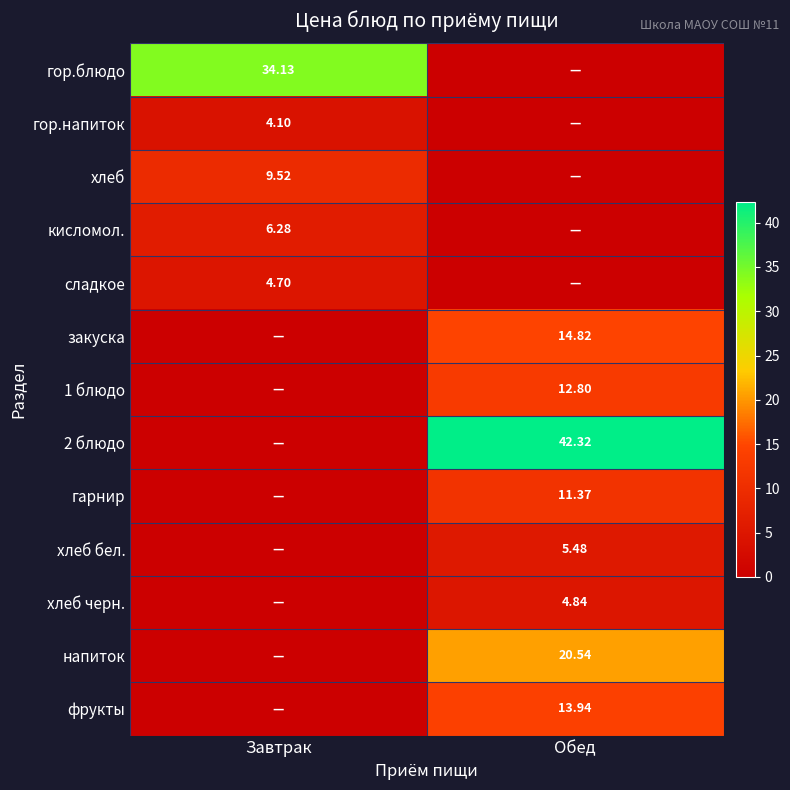

What is the approximate value of хлеб бел. at Обед?

5.5